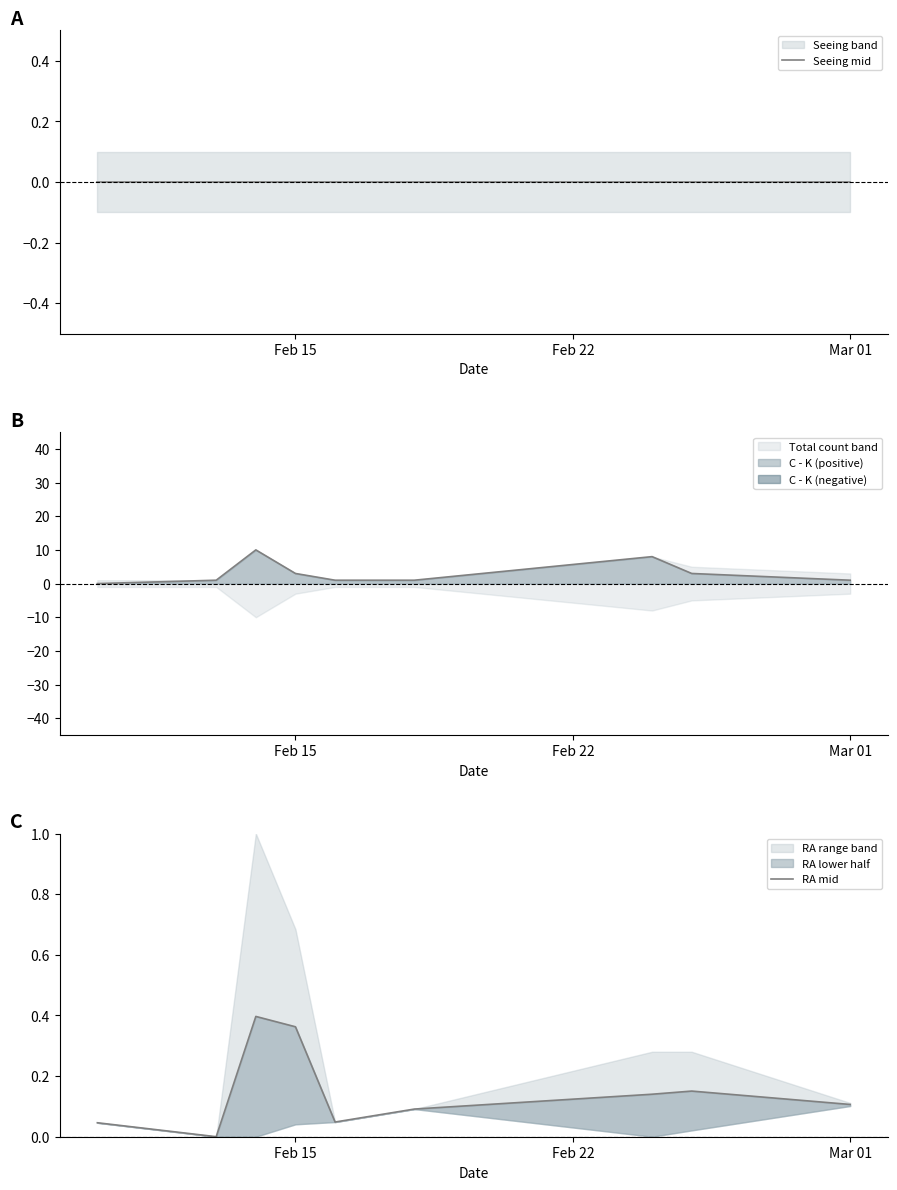

What position from the left is Feb 15?

1